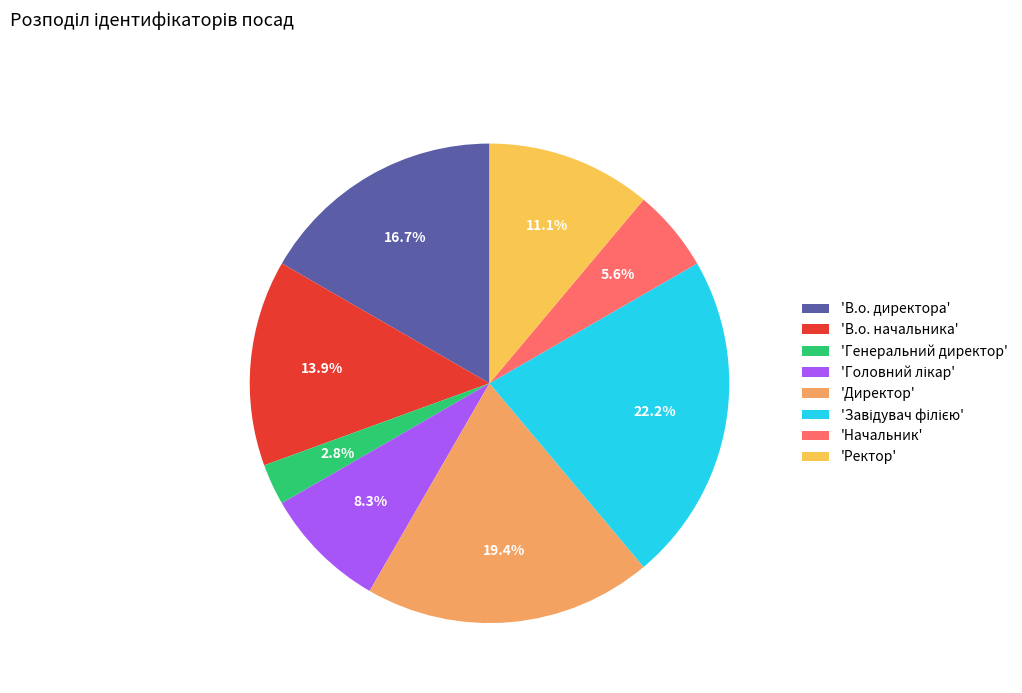

Is 'Генеральний директор' the majority of the pie?

No